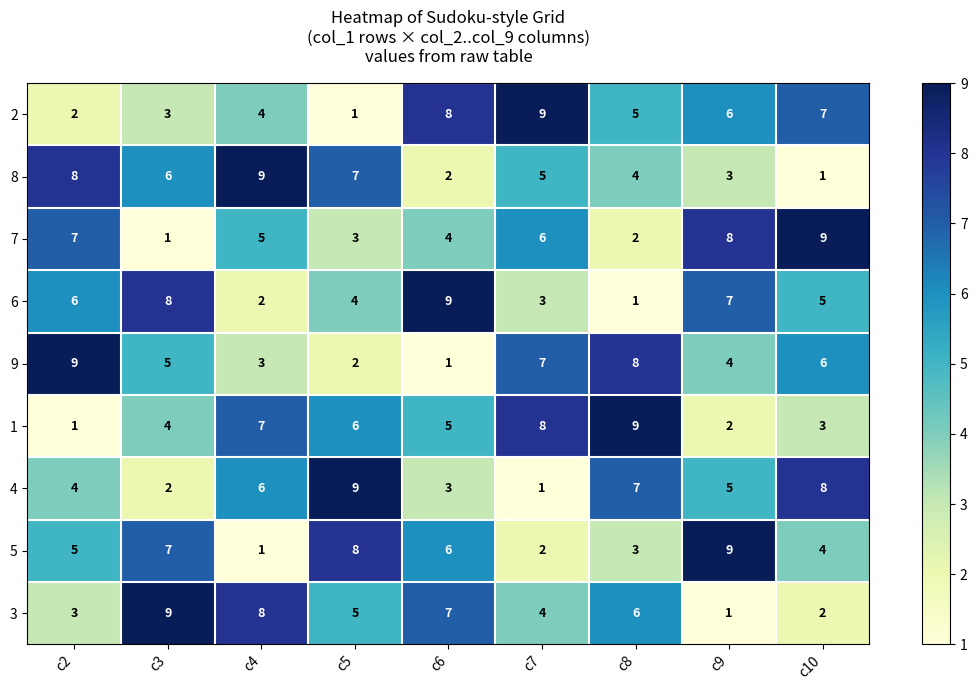

At which label is 9 closest to 5?

c3